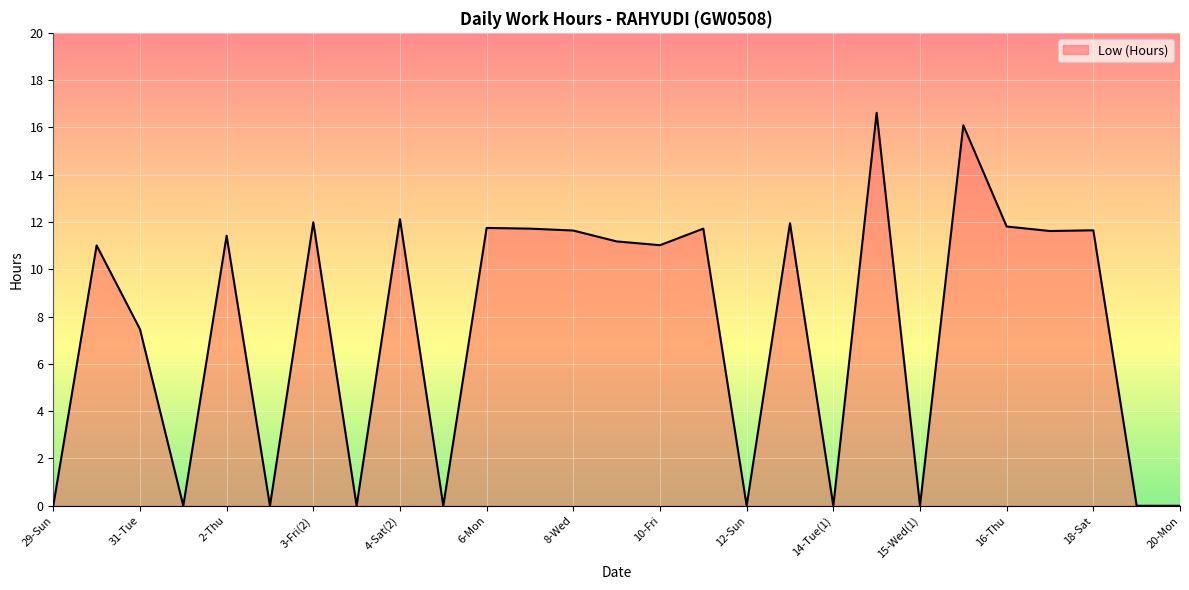

What is the maximum value shown in the chart?

16.6